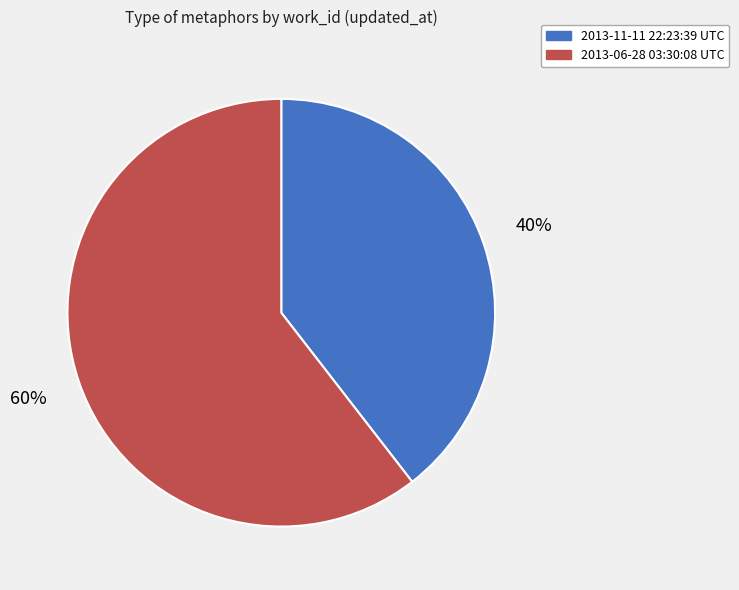

Count the number of slices in the pie.

2